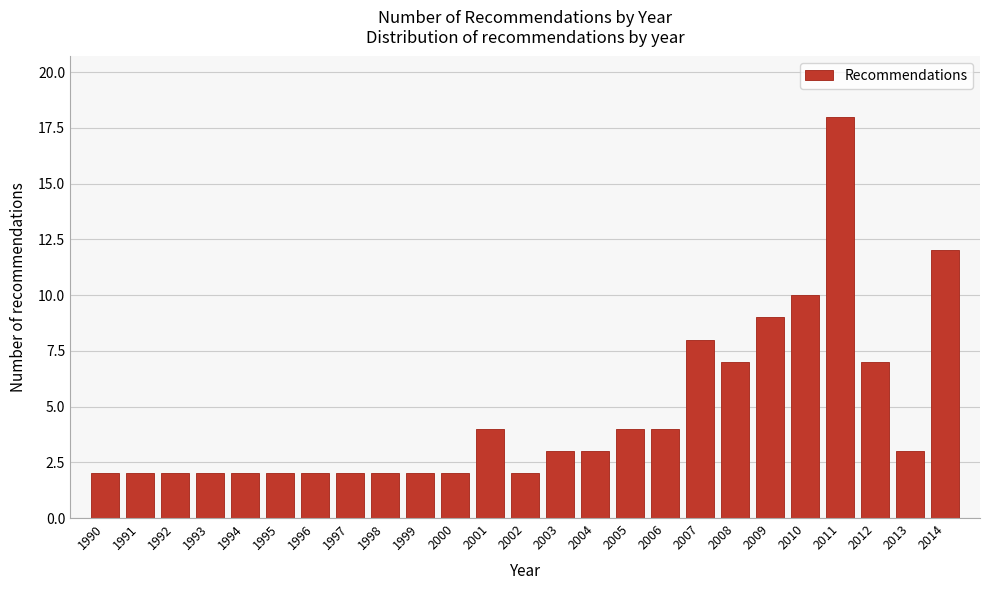

Reading left to right, what are all the values shown in this chart?

2	2	2	2	2	2	2	2	2	2	2	4	2	3	3	4	4	8	7	9	10	18	7	3	12